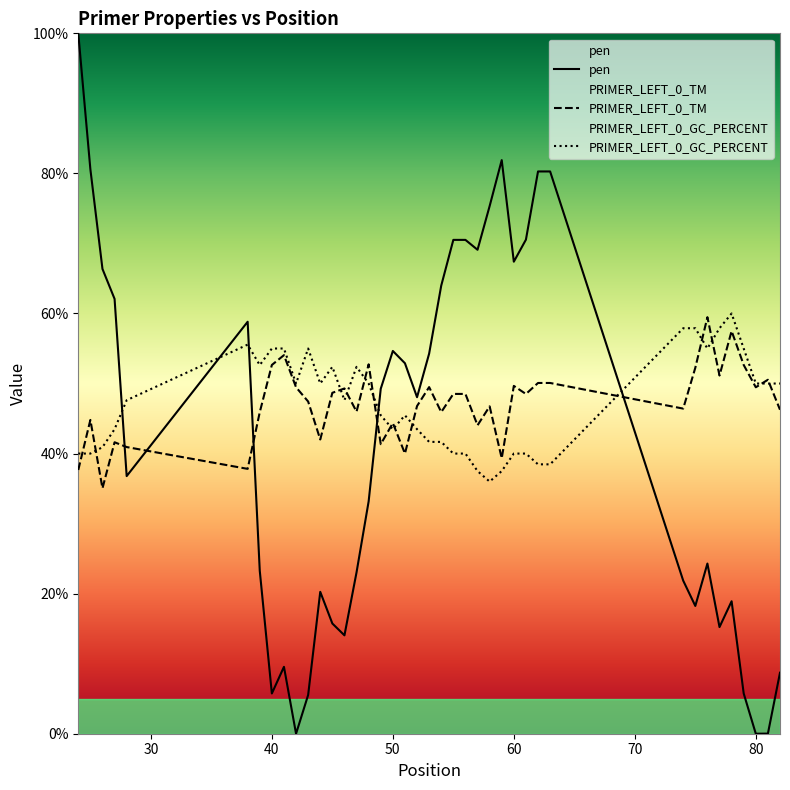

Reading left to right, list all the values displayed in this chart.

pen: 100.0	80.6	66.4	62.1	36.8	58.8	23.3	5.7	9.5	0.0	5.5	20.3	15.7	14.0	23.0	33.2	49.3	54.6	52.9	48.0	54.3	64.0	70.5	70.5	69.1	75.3	81.9	67.4	70.5	80.3	80.3	21.9	18.2	24.3	15.2	18.9	5.7	0.0	0.0	8.7
PRIMER_LEFT_0_TM: 37.7	44.8	35.0	41.6	40.9	37.8	45.9	52.7	54.1	49.5	47.4	42.0	48.7	49.3	46.0	52.7	41.3	44.4	40.0	46.8	49.5	45.9	48.5	48.5	44.0	46.7	39.3	49.7	48.5	50.1	50.1	46.4	52.3	59.5	51.1	57.5	52.7	49.5	50.5	46.3
PRIMER_LEFT_0_GC_PERCENT: 40.0	40.0	40.9	43.5	47.6	55.6	52.6	55.0	55.0	50.0	55.0	50.0	52.4	47.6	52.4	50.0	45.5	43.5	45.5	43.5	41.7	41.7	40.0	40.0	37.5	36.0	37.5	40.0	40.0	38.5	38.5	57.9	57.9	55.0	57.9	60.0	55.0	50.0	50.0	50.0